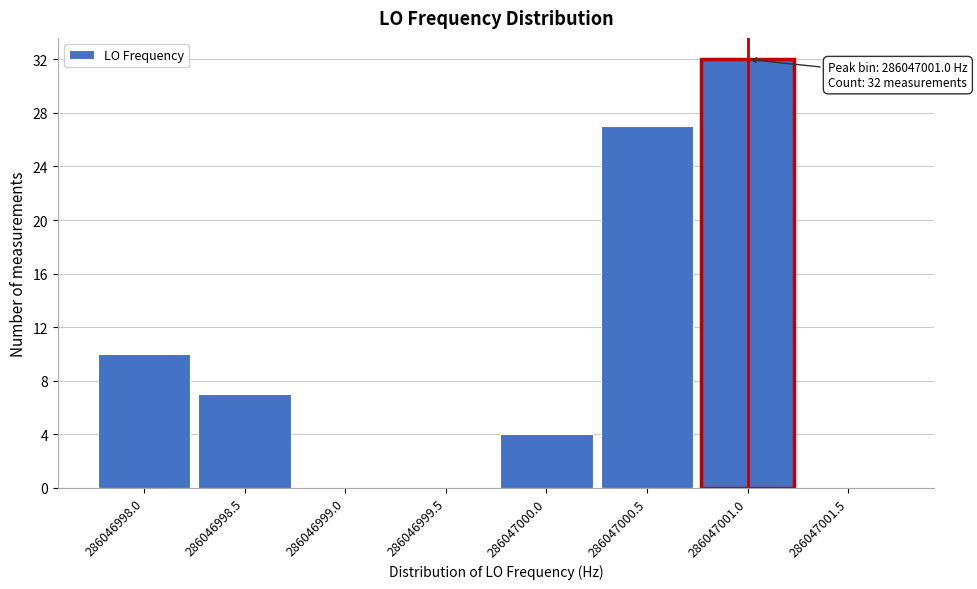

Reading left to right, list all the values displayed in this chart.

286046998.0=10	286046998.5=7	286046999.0=0	286046999.5=0	286047000.0=4	286047000.5=27	286047001.0=32	286047001.5=0